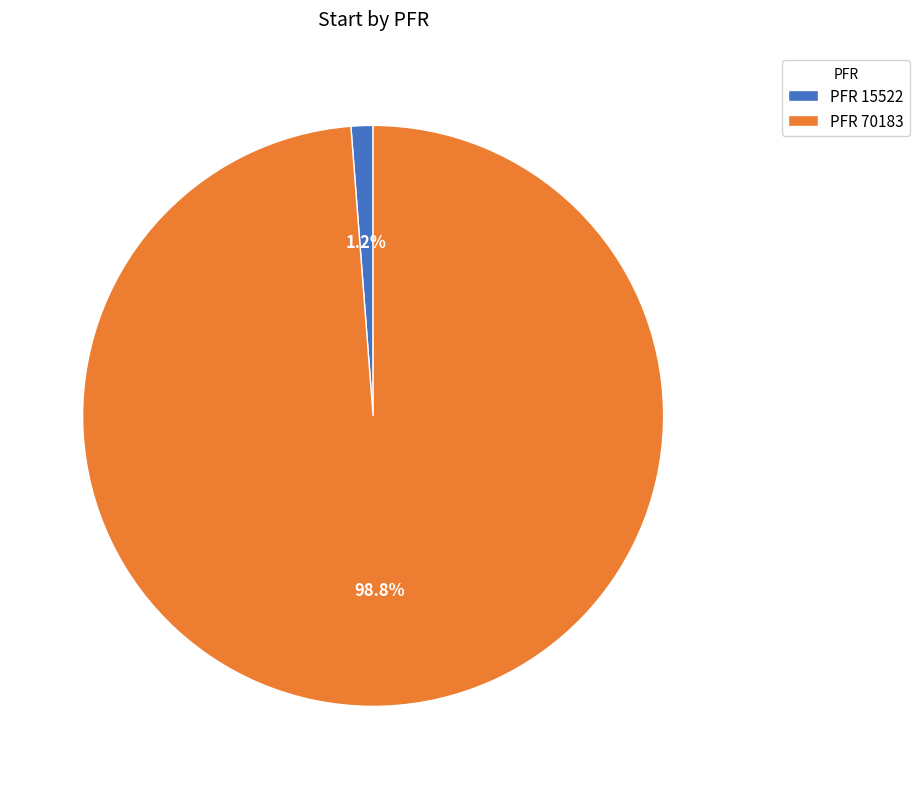

How many slices are in this pie chart?

2